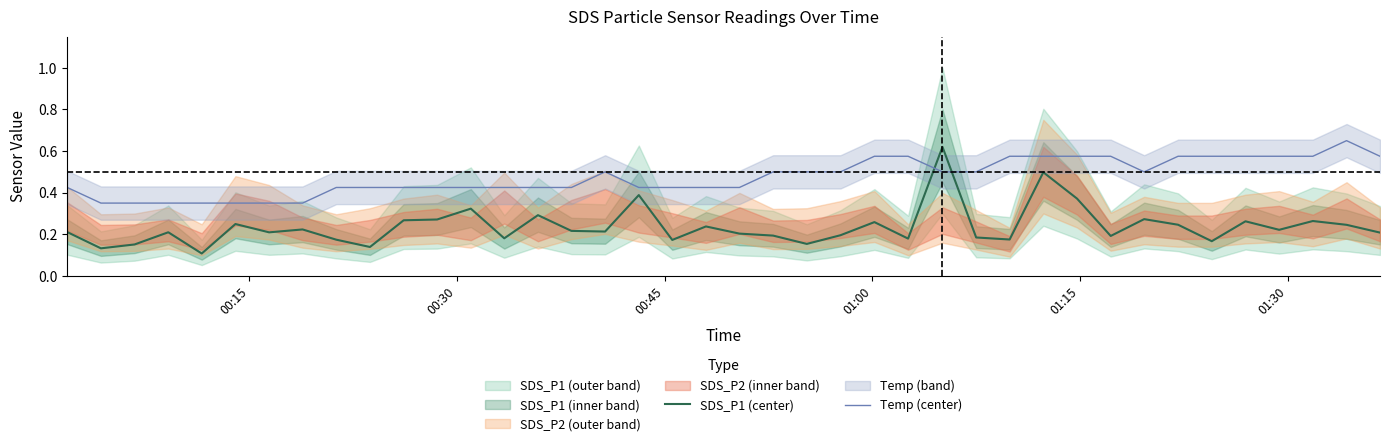

How many interior local valleys does the Temp (center) series have?

1